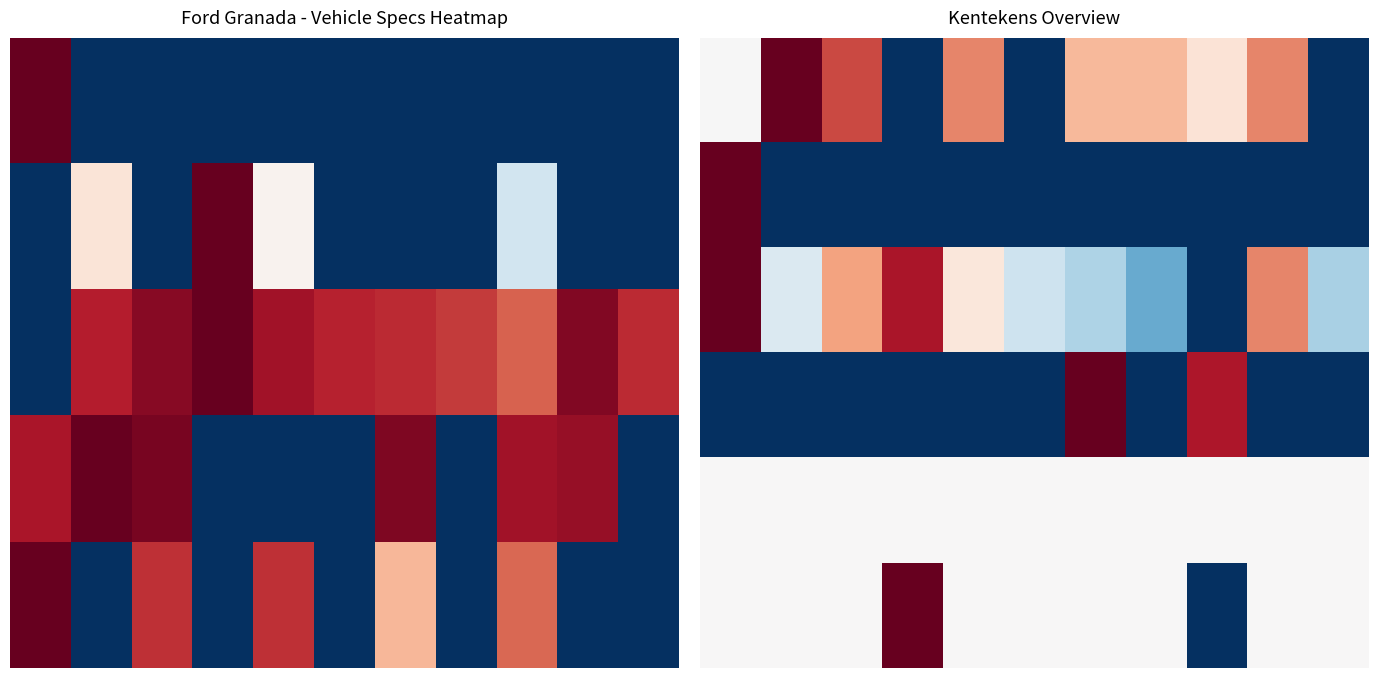

Which has a higher value, 10 or 6?

6